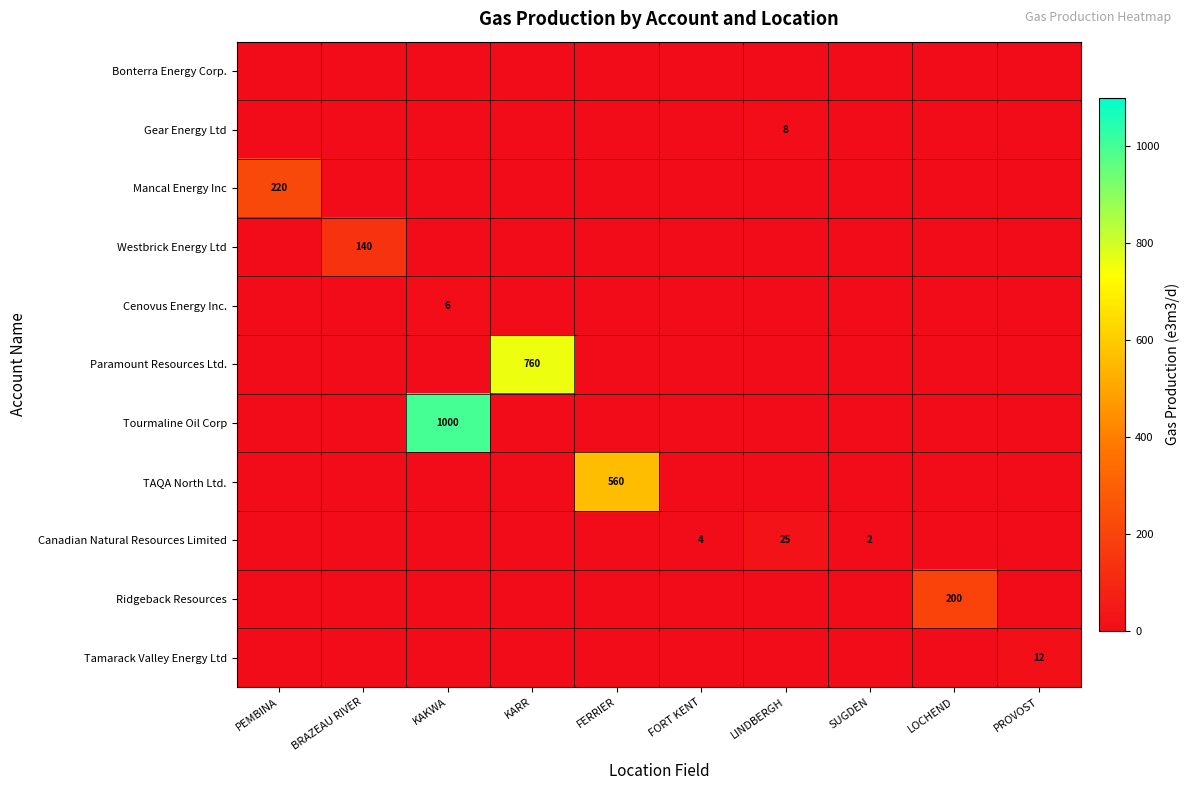

What is the difference between the maximum and second lowest values in the Canadian Natural Resources Limited series?

25